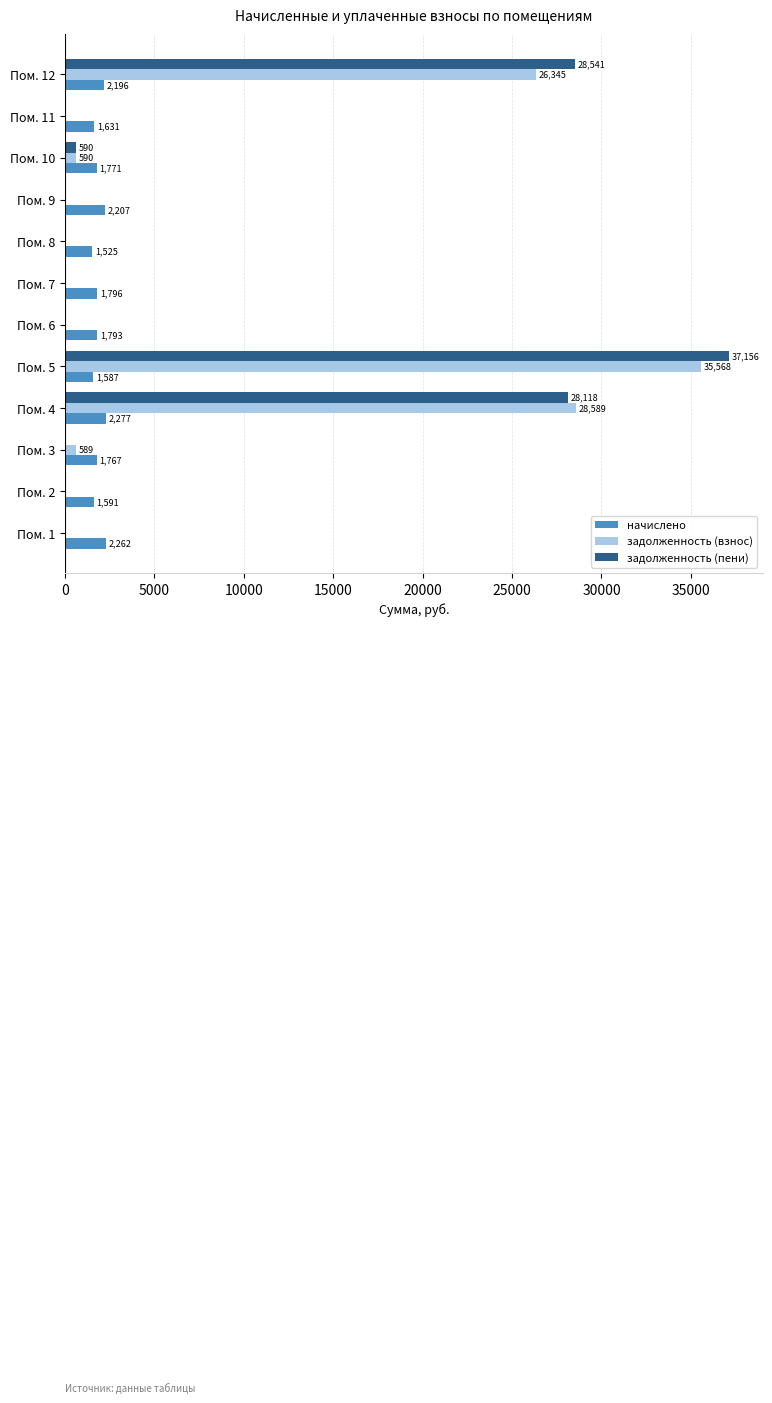

What is the maximum value shown in the chart?

37155.5